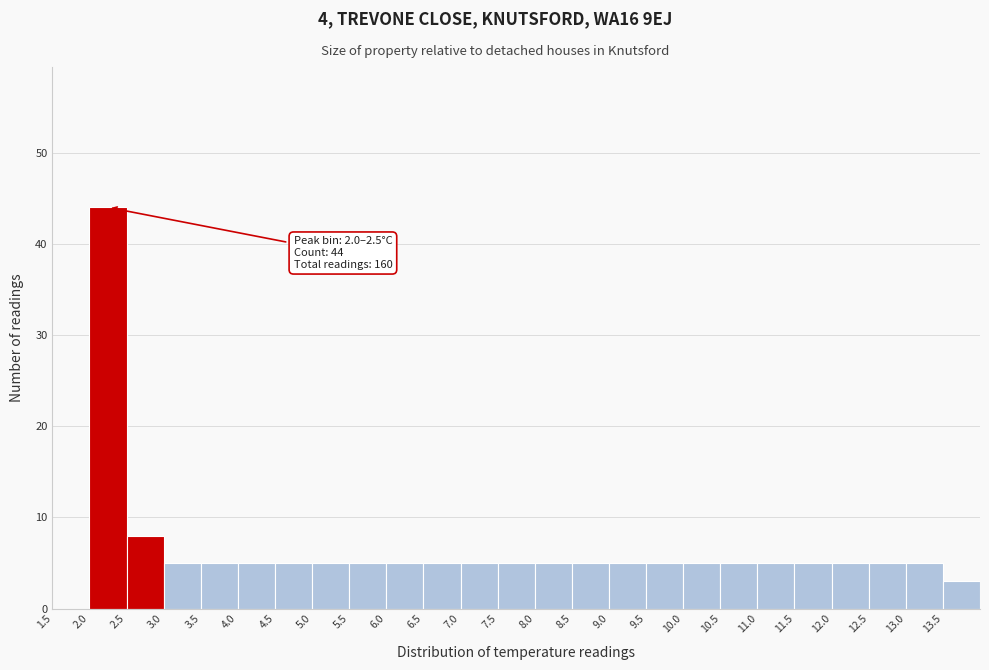

Which range on the x-axis has the tallest bar?

2.0 to 2.5